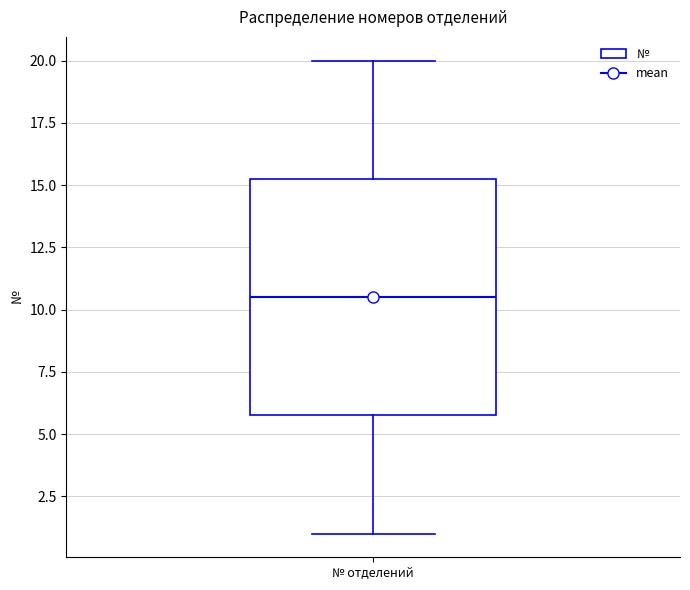

Where does the lower whisker of the box for № отделений end on the y-axis? The values are not printed on the chart, so give them approximately, as read against the axis.

1.0